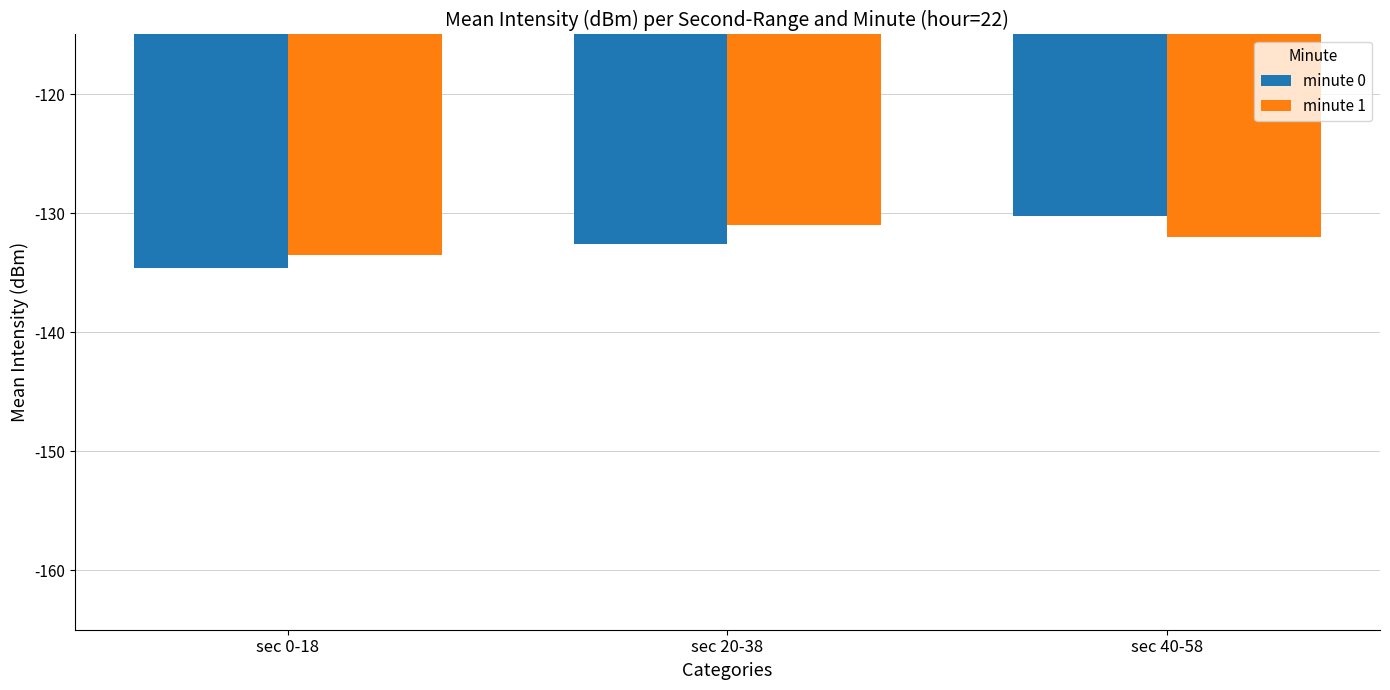

Which series changed the most between sec 0-18 and sec 20-38?

minute 1